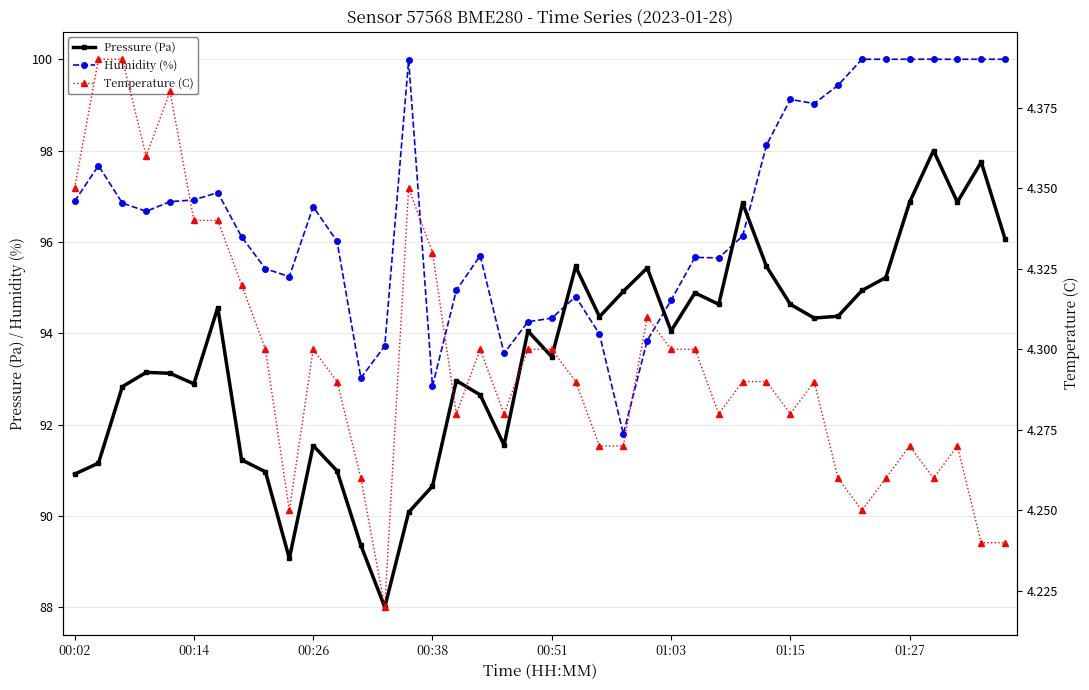

Which series has the largest total across all categories?

Humidity (%)